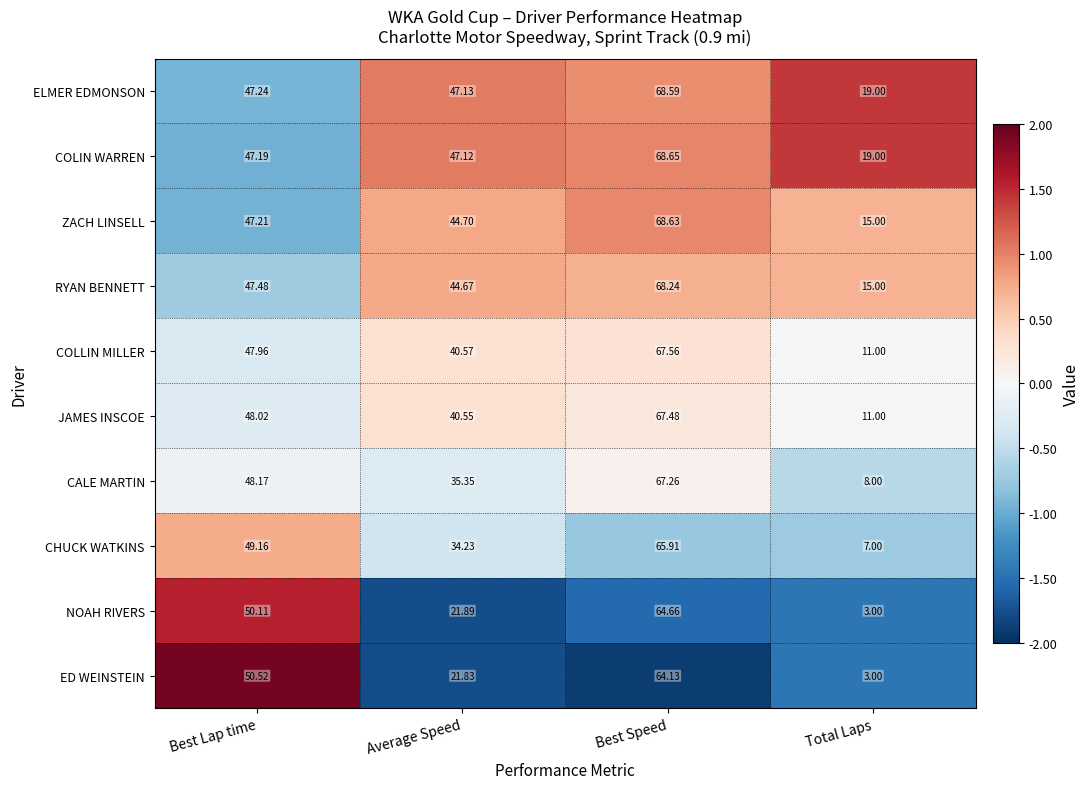

Where does the ZACH LINSELL series first go above 47?

Best Lap time